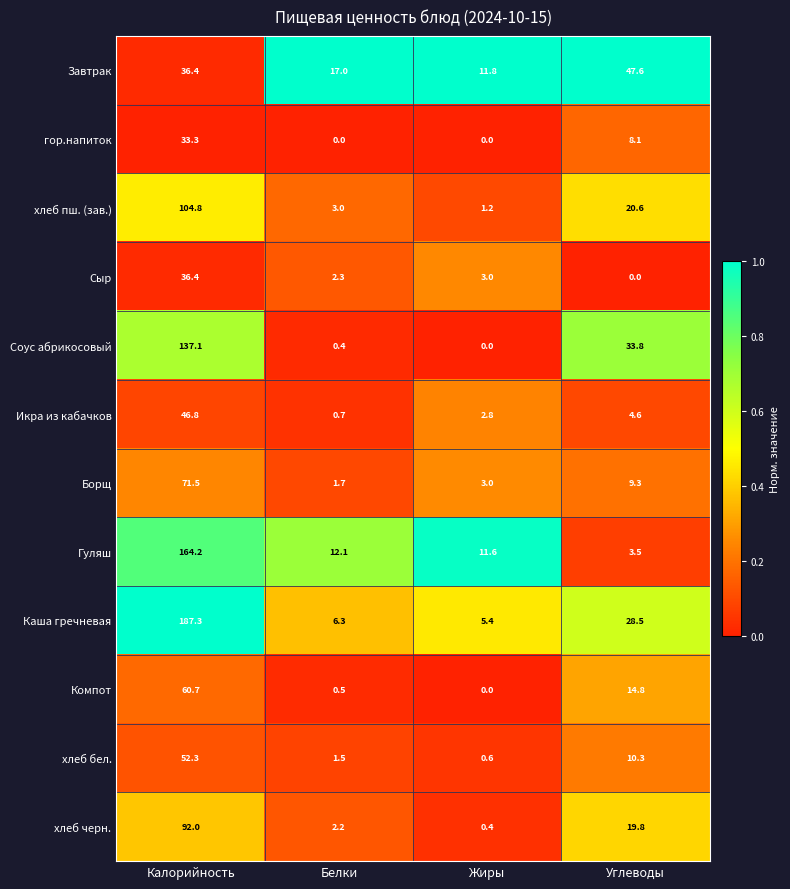

What is the difference between the maximum and minimum values in the Соус абрикосовый series?

137.1